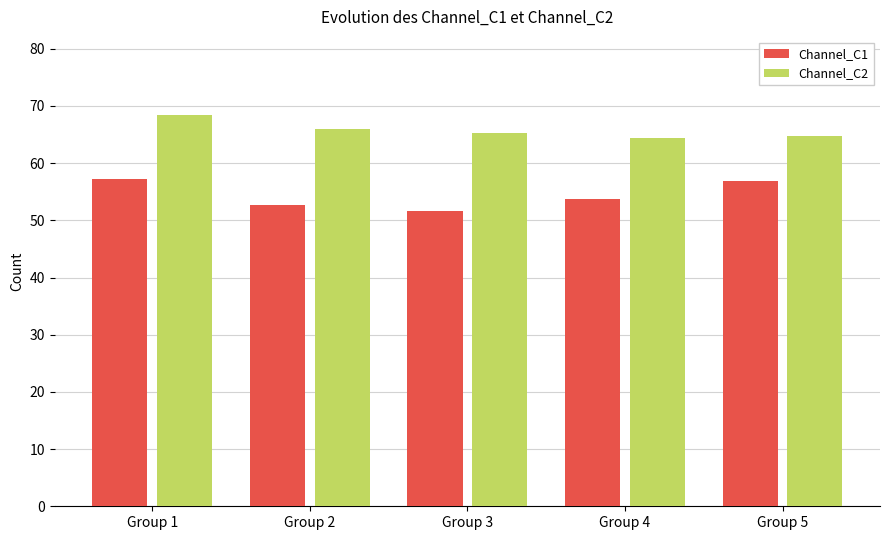

What is the sum of the Channel_C1 values at Group 4 and Group 2?

106.4